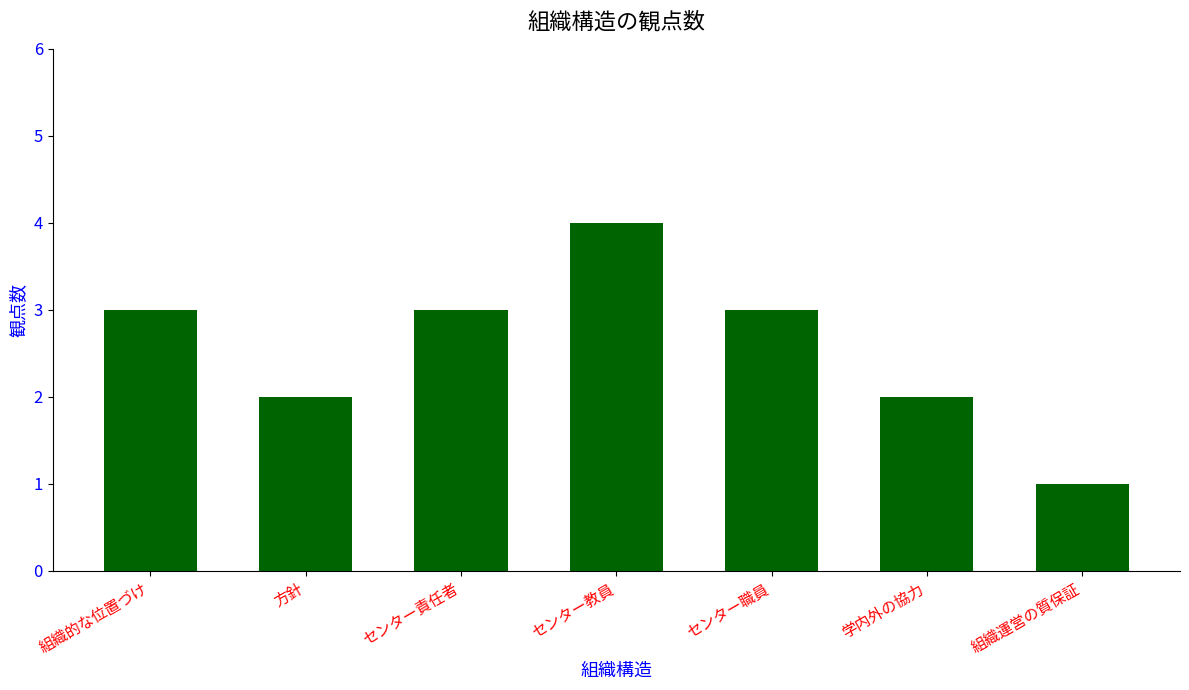

Between センター責任者 and センター教員, which is larger?

センター教員